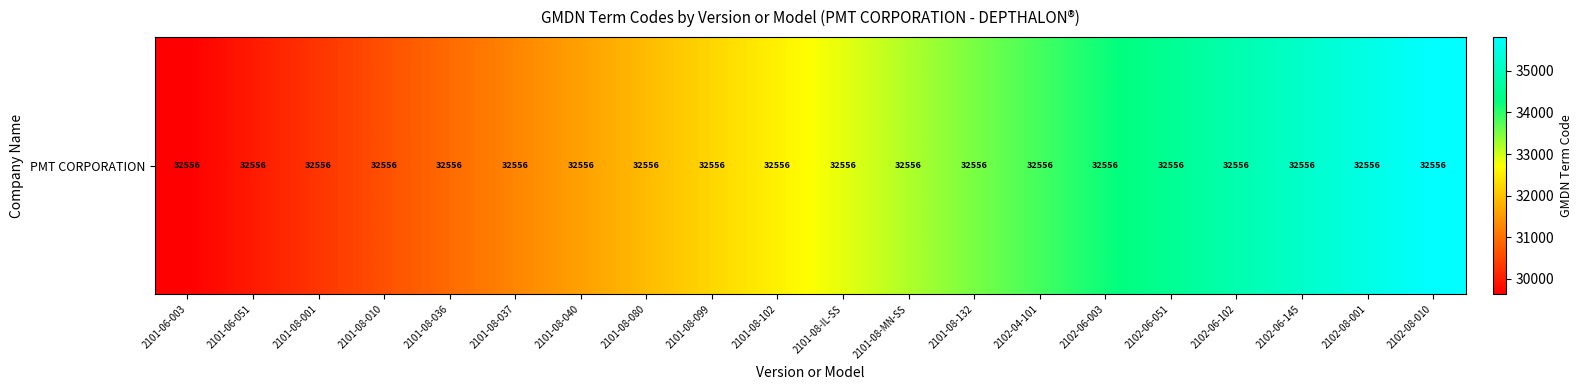

True or false: the data shows 33532.7 at 2101-08-132.

True